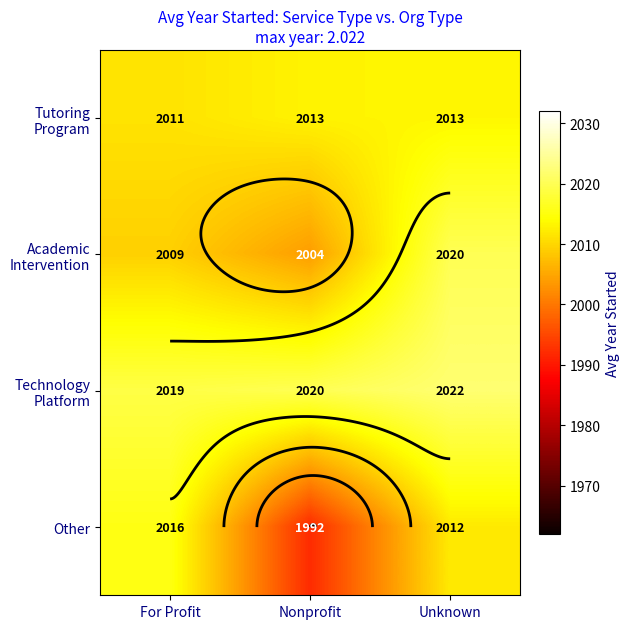

Is the value of Academic Intervention at Unknown greater than the value of Technology Platform at Unknown?

No